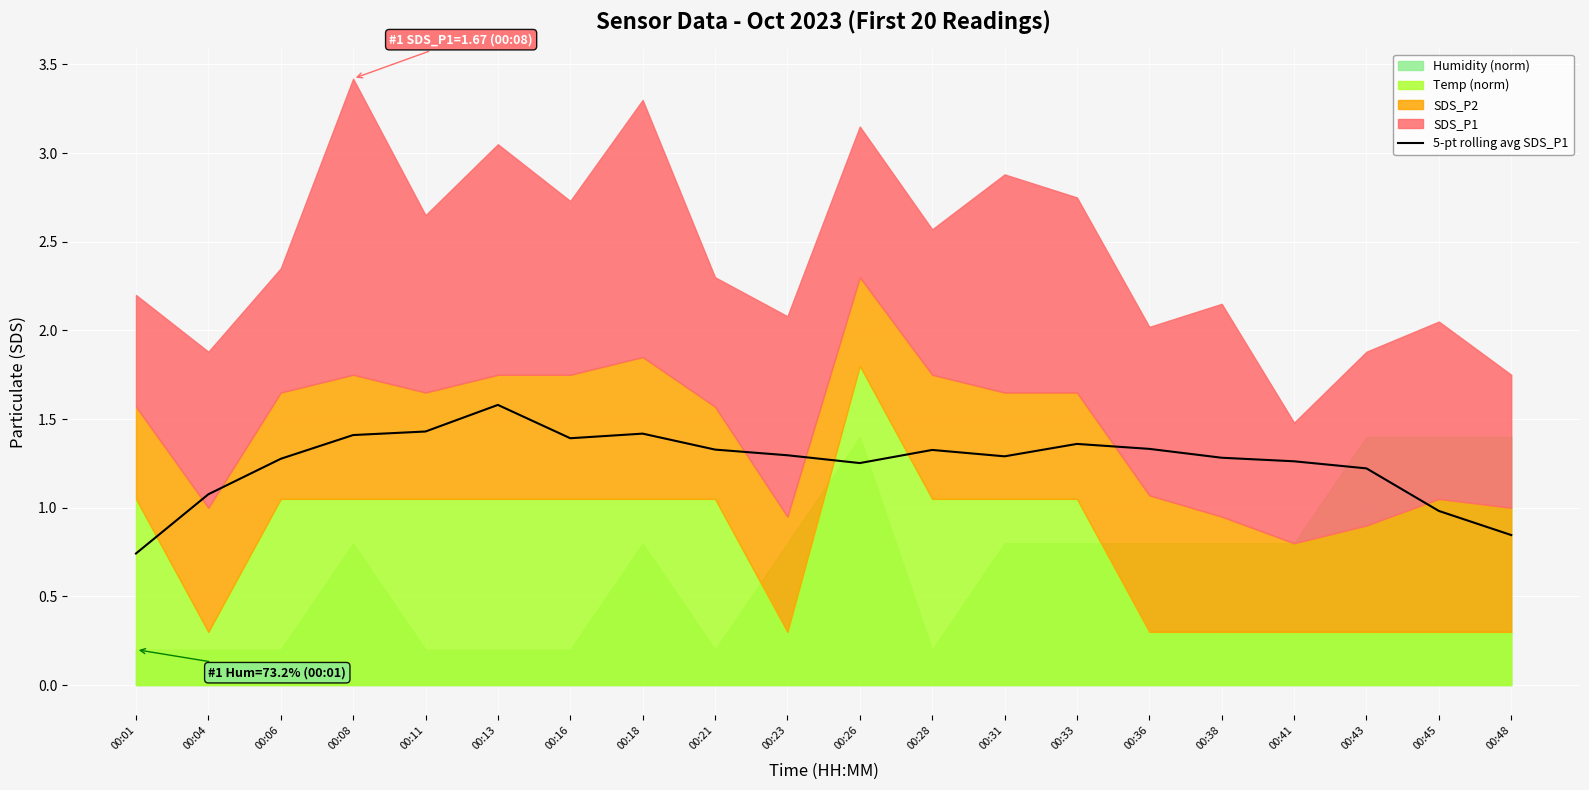

Reading left to right, transcribe all the data shown in this chart.

00:01=0.7	00:04=1.1	00:06=1.3	00:08=1.4	00:11=1.4	00:13=1.6	00:16=1.4	00:18=1.4	00:21=1.3	00:23=1.3	00:26=1.3	00:28=1.3	00:31=1.3	00:33=1.4	00:36=1.3	00:38=1.3	00:41=1.3	00:43=1.2	00:45=1.0	00:48=0.8